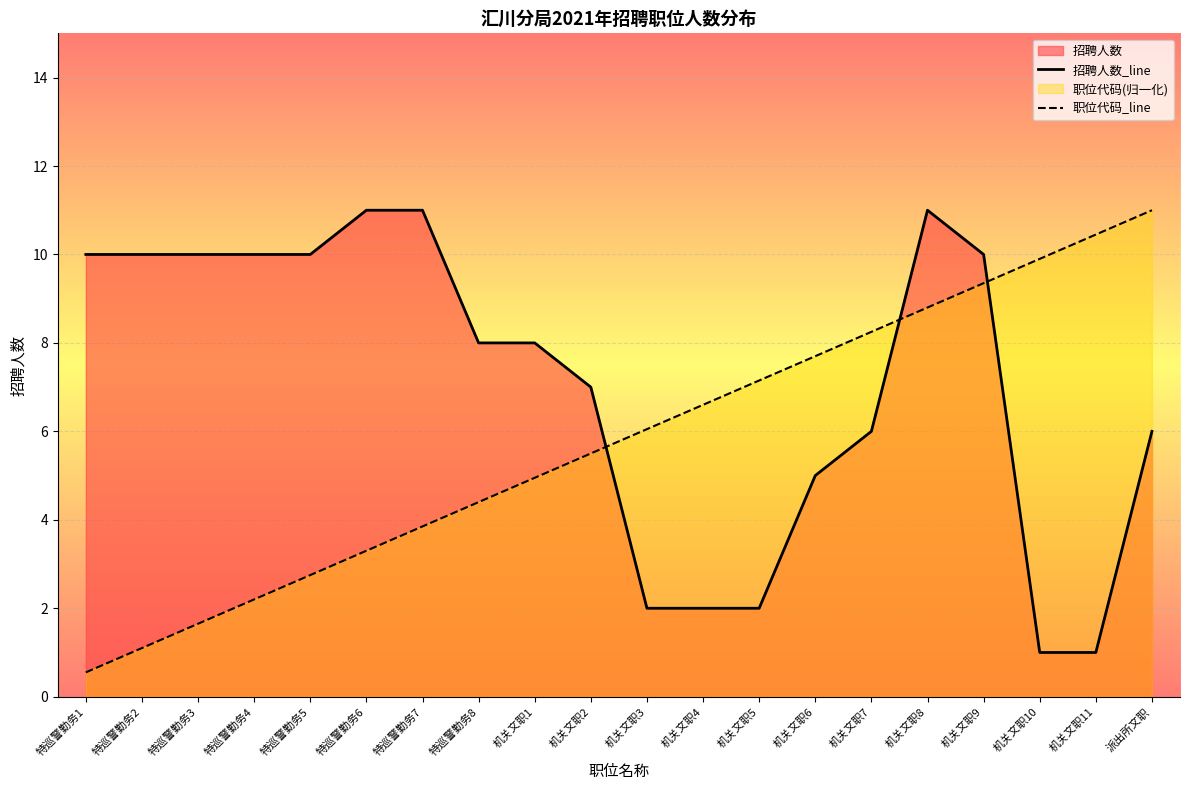

What is the label of the 19th point from the right?

特巡警勤务2